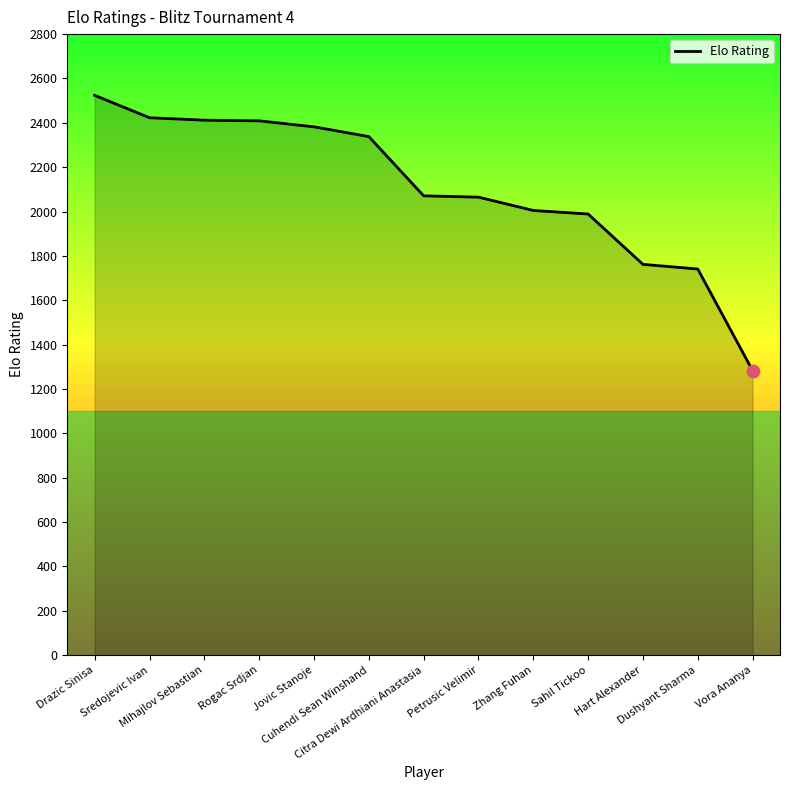

Which has a higher value, Drazic Sinisa or Sredojevic Ivan?

Drazic Sinisa